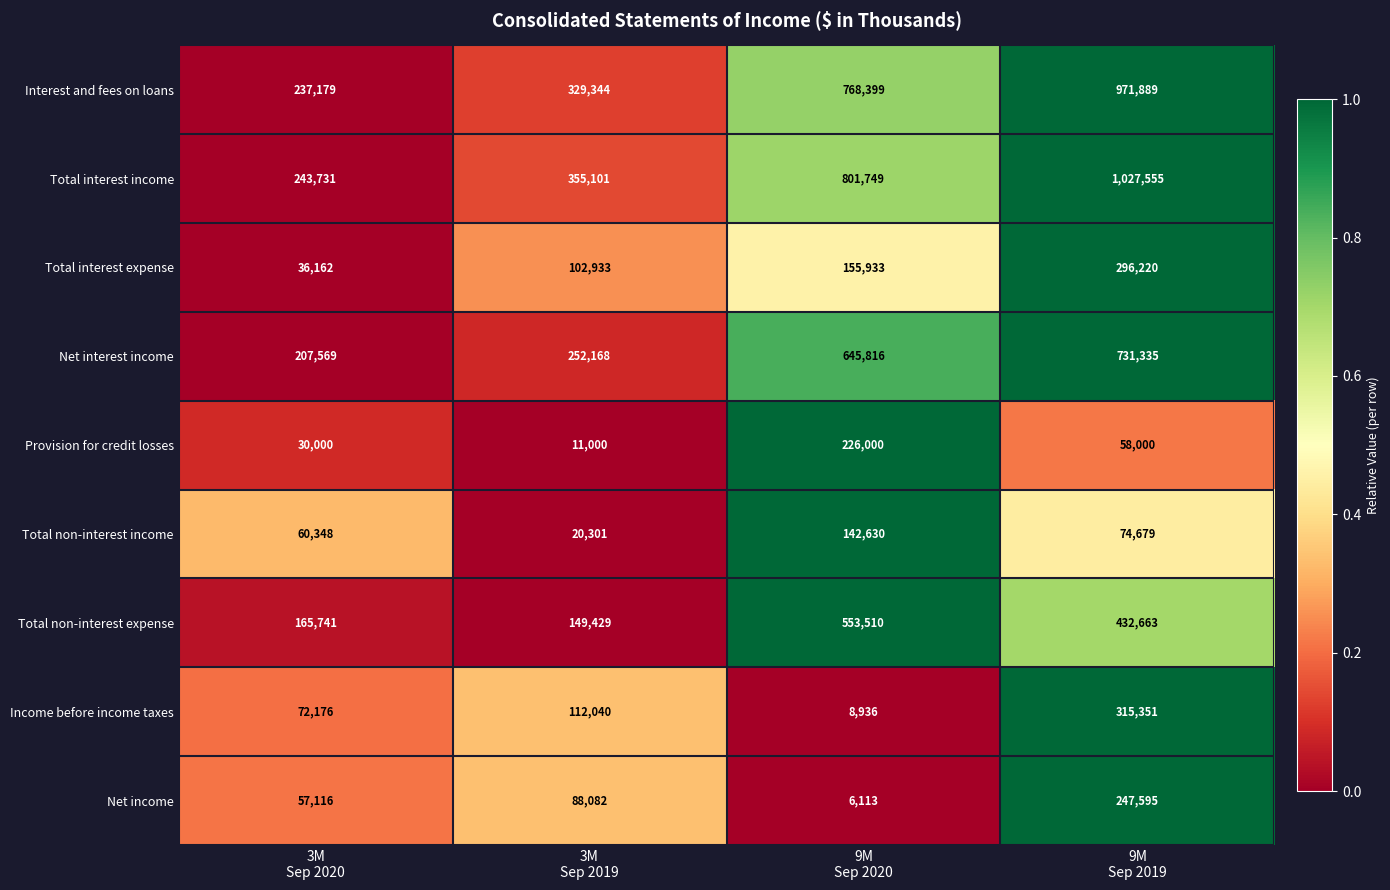

What is the average value of the Provision for credit losses series?

81250